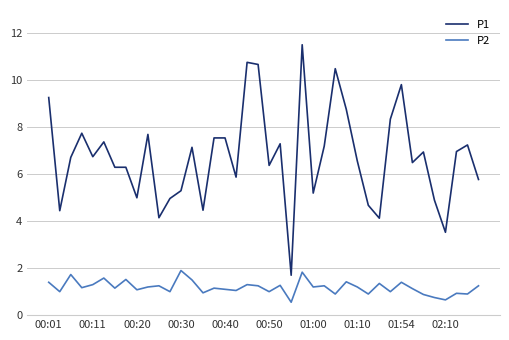

What is the greatest value displayed?

11.5